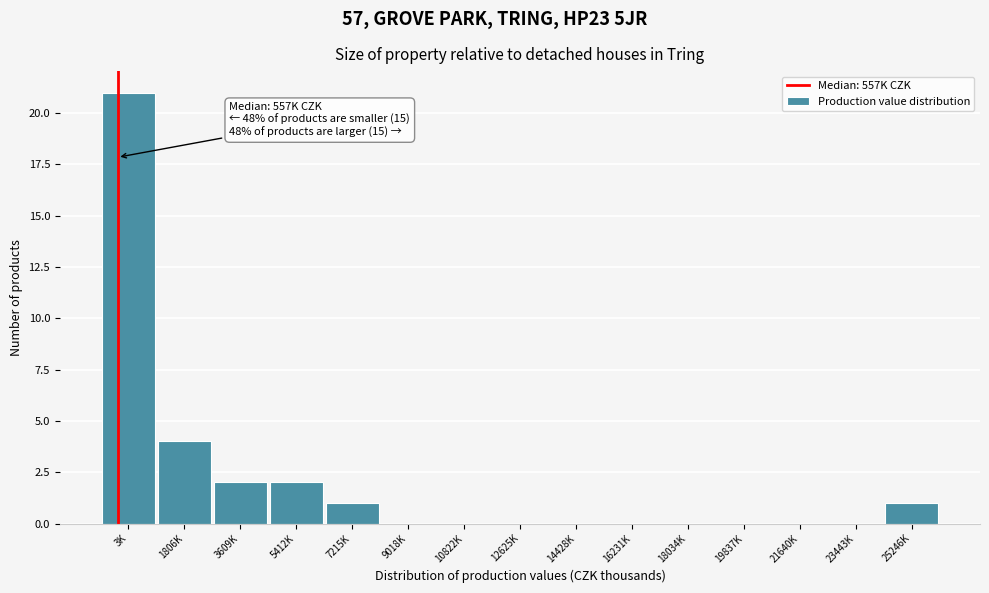

Reading left to right, list all the values displayed in this chart.

3K=21	1806K=4	3609K=2	5412K=2	7215K=1	9018K=0	10822K=0	12625K=0	14428K=0	16231K=0	18034K=0	19837K=0	21640K=0	23443K=0	25246K=1